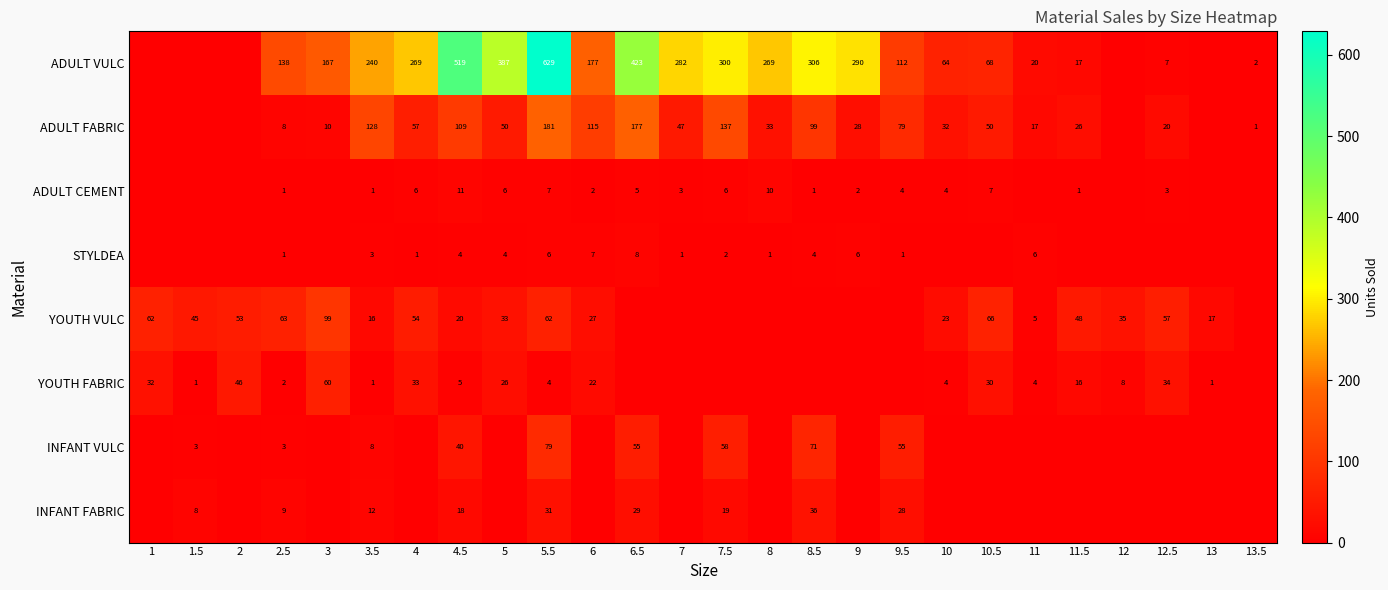

At how many categories does at least one series exceed 411?

3